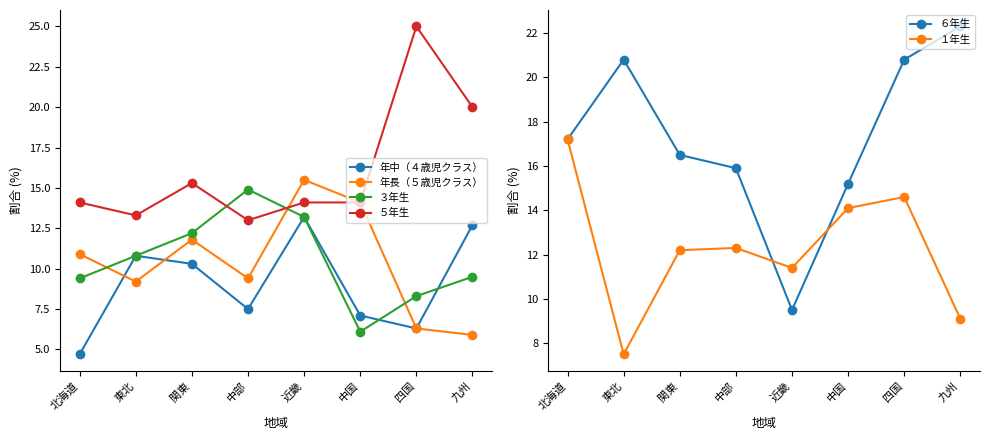

How many data points in １年生 are above 12?

5